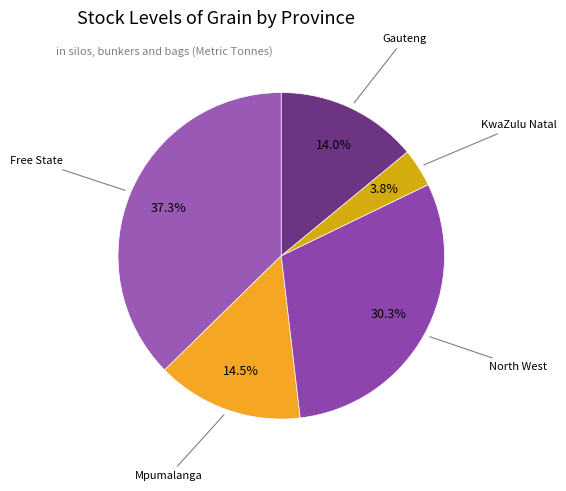

Does any single category account for the majority?

No